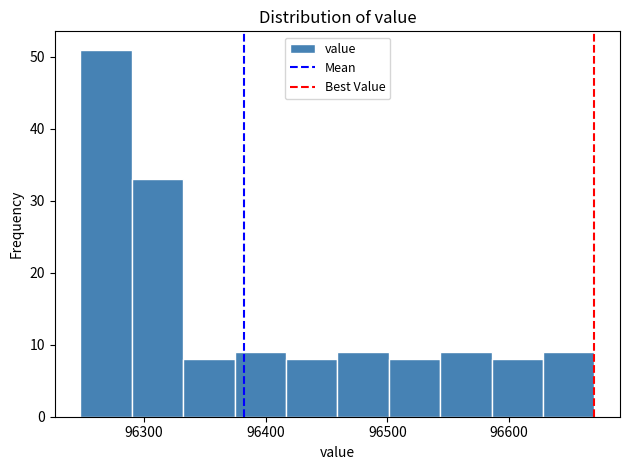

Over which range of the x-axis is the bar tallest?

96250 to 96290